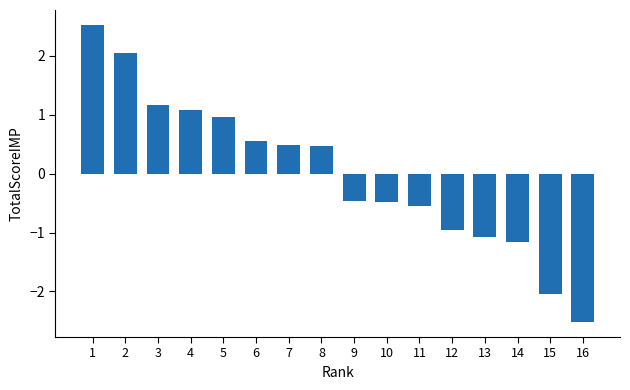

What is the change in value from 2 to 8?

-1.6